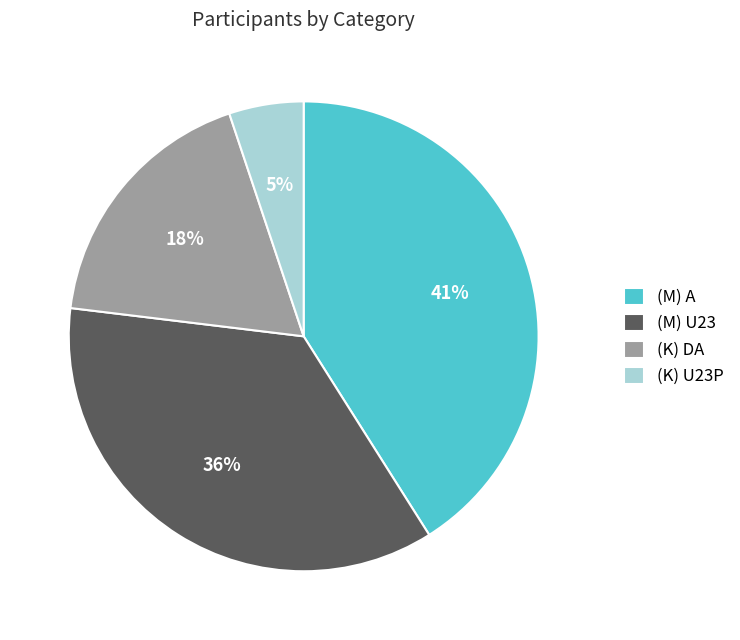

What is the ratio of the value at (M) A to the value at (K) DA?

2.3